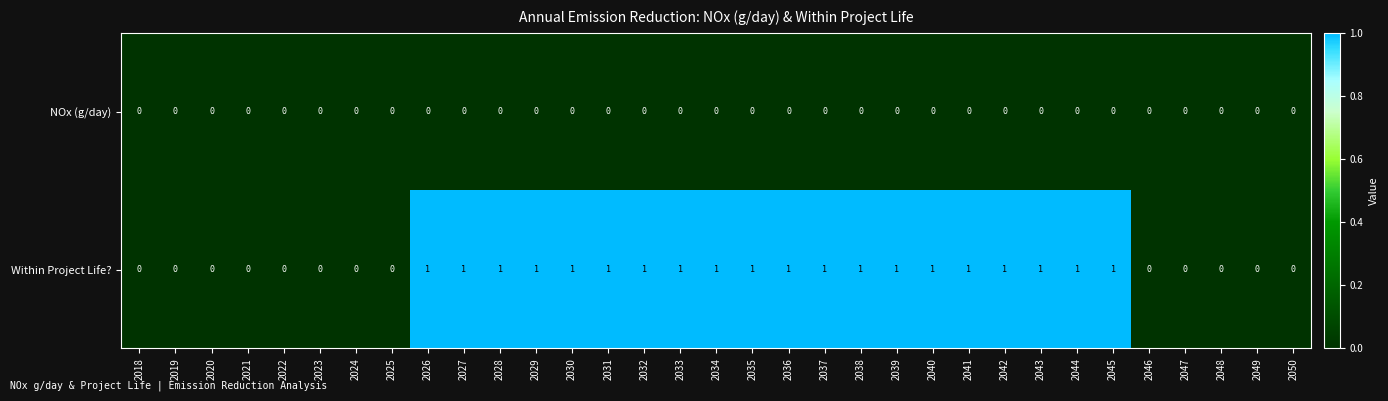

Rank the series by their maximum value, from highest to lowest.

Within Project Life?, NOx (g/day)